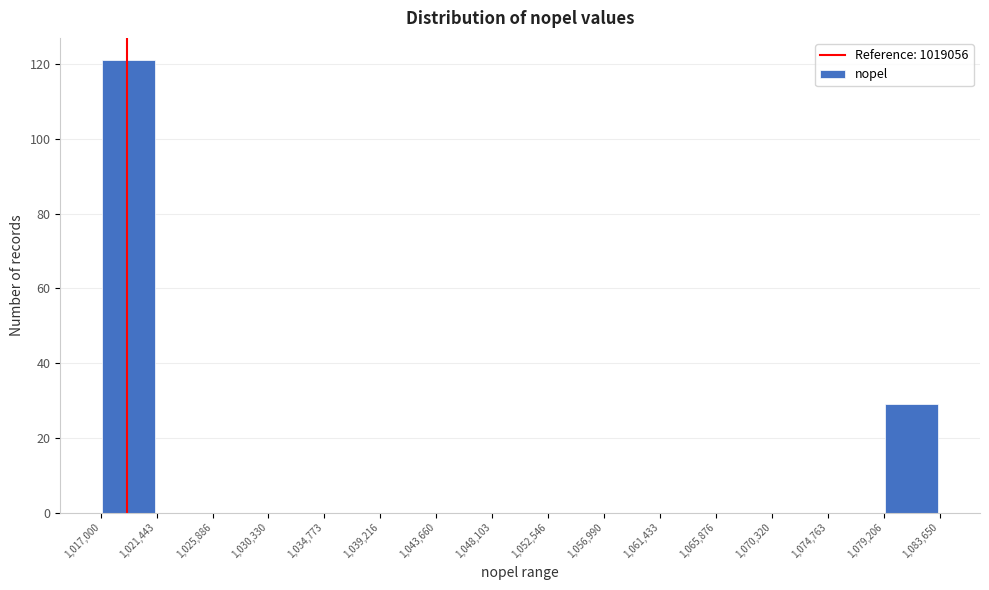

Reading left to right, list every bar in this chart as the range it spans on the x-axis followed by its height. The values are not printed on the chart, so give them approximately, as read against the axis.

1,017,000 to 1,021,443: 122
1,021,443 to 1,025,886: 0
1,025,886 to 1,030,330: 0
1,030,330 to 1,034,773: 0
1,034,773 to 1,039,216: 0
1,039,216 to 1,043,660: 0
1,043,660 to 1,048,103: 0
1,048,103 to 1,052,546: 0
1,052,546 to 1,056,990: 0
1,056,990 to 1,061,433: 0
1,061,433 to 1,065,876: 0
1,065,876 to 1,070,320: 0
1,070,320 to 1,074,763: 0
1,074,763 to 1,079,206: 0
1,079,206 to 1,083,650: 30